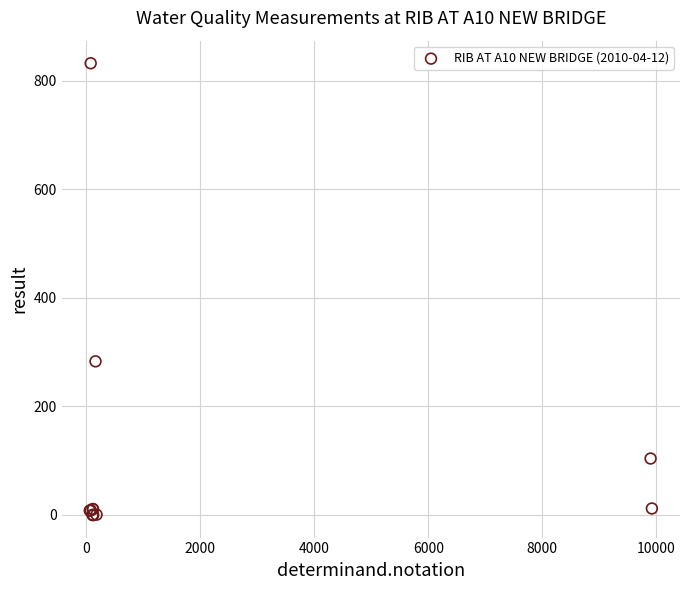

What Y value in the scatter plot is closest to 416?

283.0